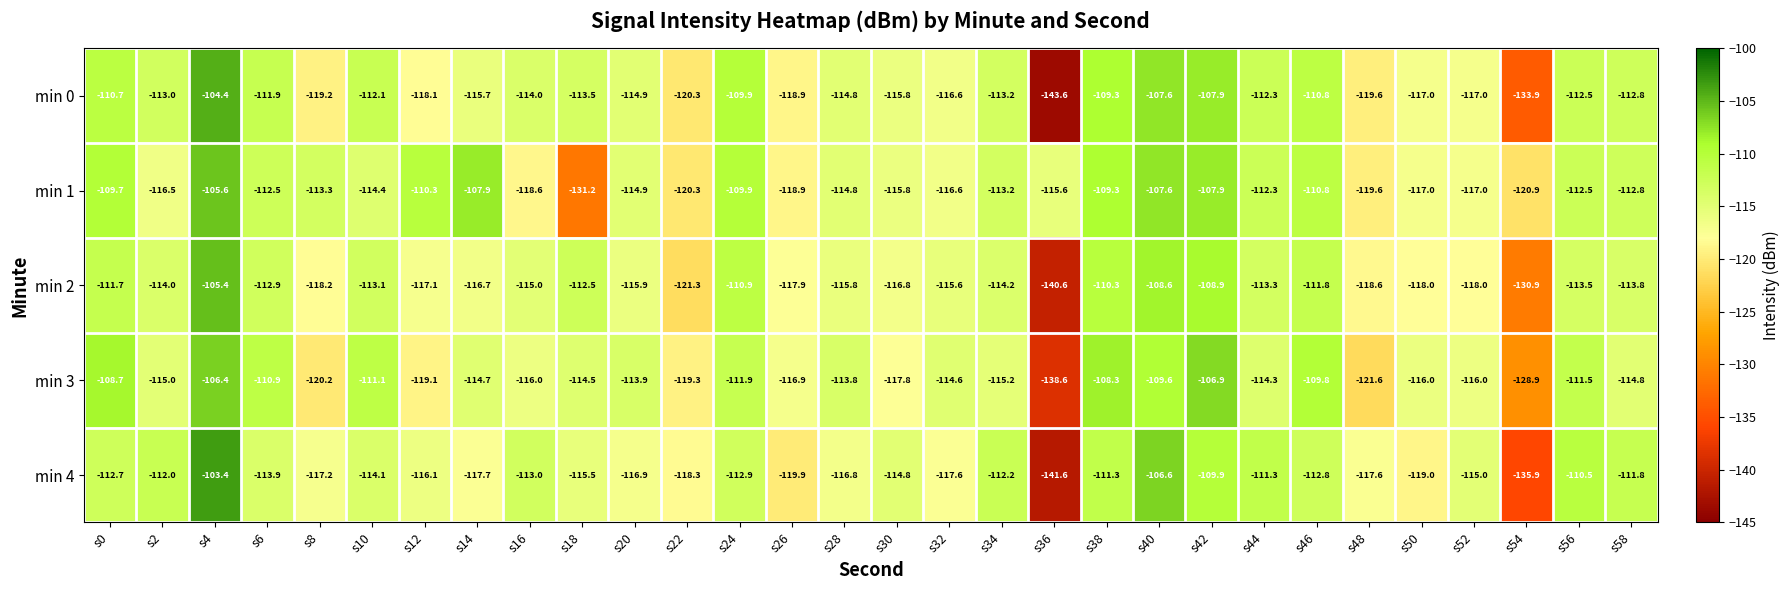

The min 3 series shows -197.8 at s8. True or false?

False